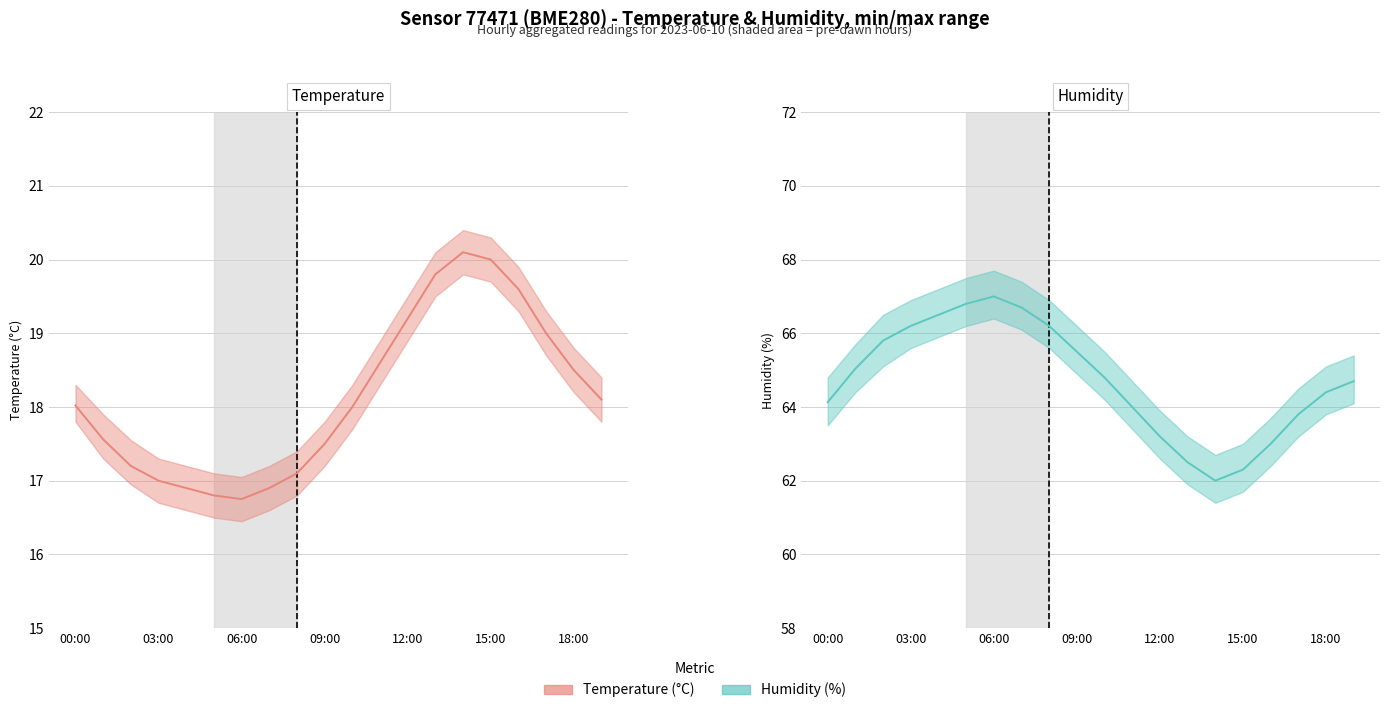

How many interior local peaks does the humidity series have?

1